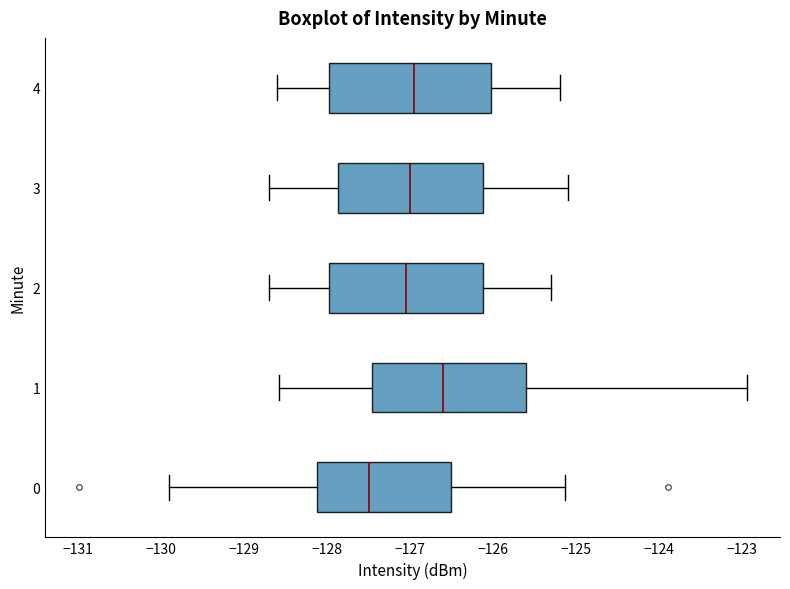

Reading bottom to top, transcribe this box plot: for each box, give where its median line is, the range the box spans, and where its two whiskers end, as read against the x-axis. The values are not printed on the chart, so give them approximately, as read against the axis.

0: median -127.5, box -128.1 to -126.5, whiskers -129.9 to -125.1
1: median -126.6, box -127.5 to -125.6, whiskers -128.6 to -122.9
2: median -127.0, box -128.0 to -126.1, whiskers -128.7 to -125.3
3: median -127.0, box -127.9 to -126.1, whiskers -128.7 to -125.1
4: median -126.9, box -128.0 to -126.0, whiskers -128.6 to -125.2